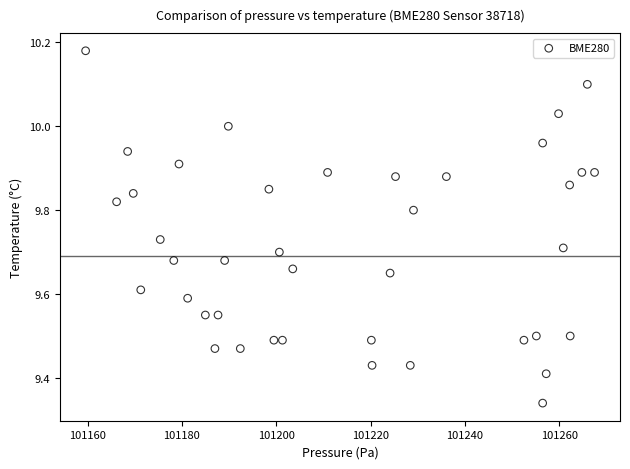

What is the range of X values (max minus min)?

107.9